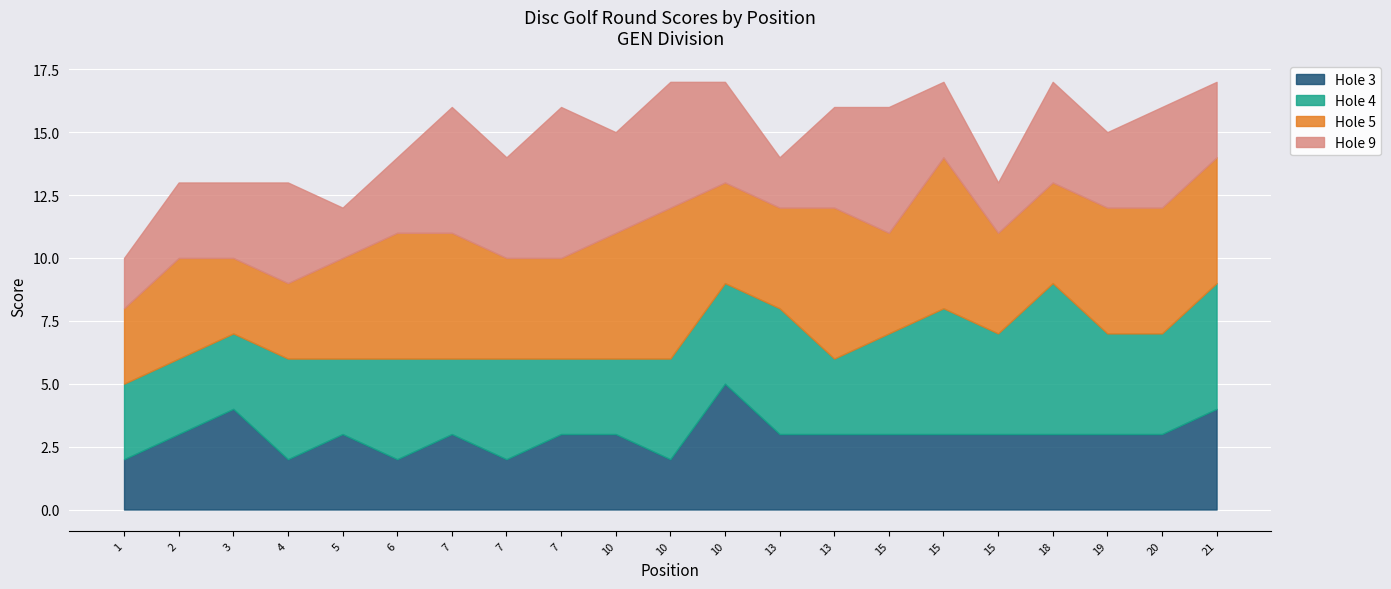

What is the sum of the hole_5 values at 7 and 6?

9